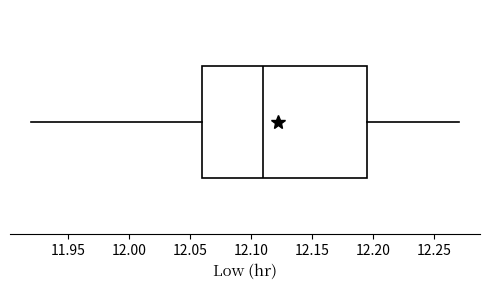

Read this box plot against the x-axis: the position of the median line, the range covered by the box, and the ends of both whiskers. The values are not printed on the chart, so give them approximately, as read against the axis.

median 12.110, box 12.060 to 12.195, whiskers 11.920 to 12.270